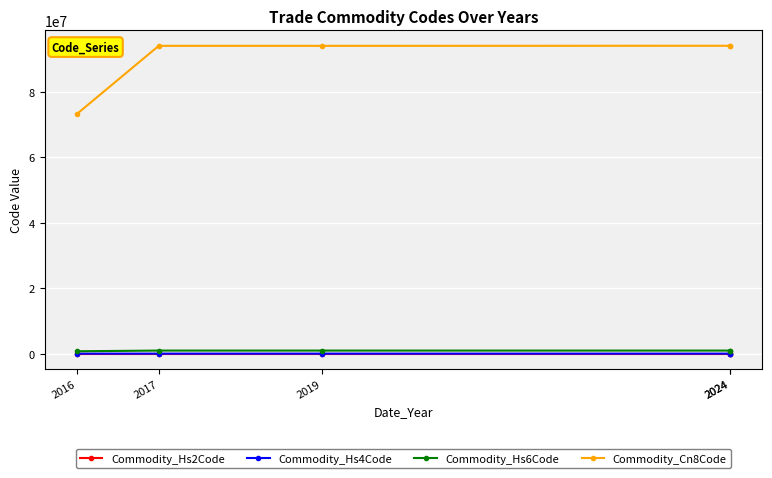

What value does the Commodity_Hs6Code series have at 2016, to the nearest 100?

732700